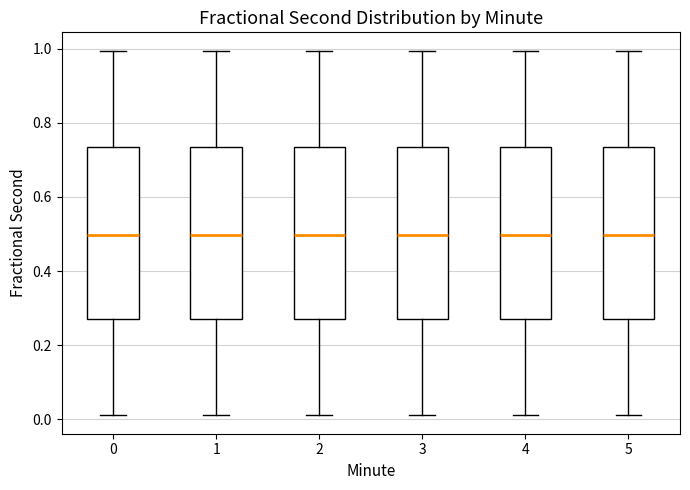

Where is the upper edge of the box at x = 2 on the y-axis? The values are not printed on the chart, so give them approximately, as read against the axis.

0.74